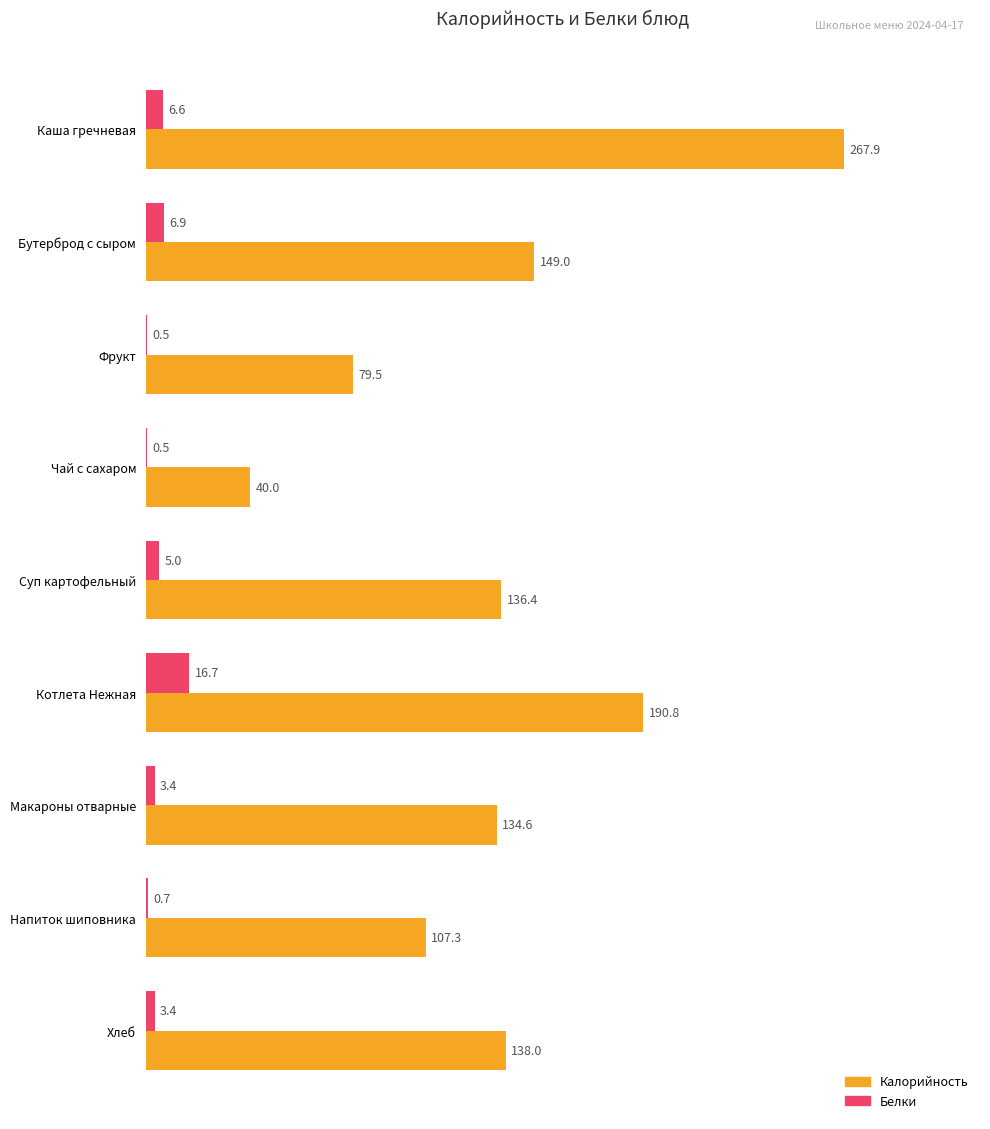

What is the sum of all Белки values?

43.7